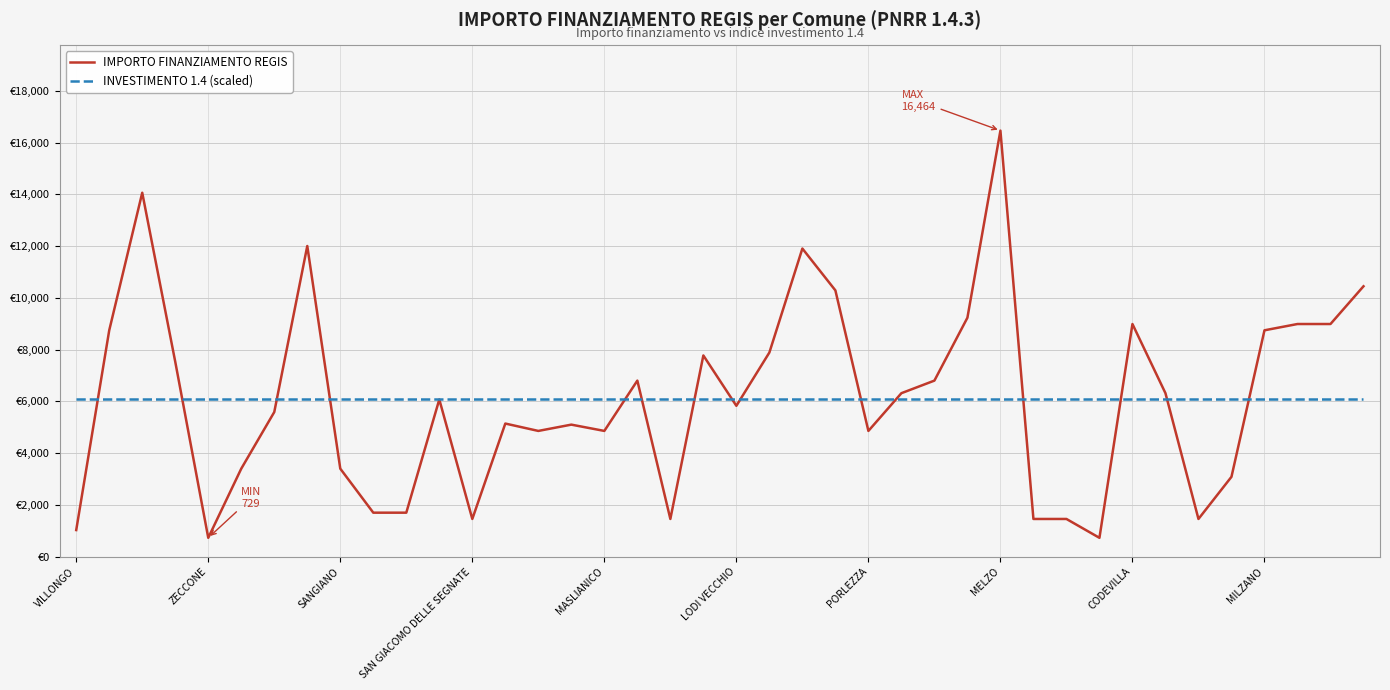

True or false: INVESTIMENTO 1.4 (scaled) and IMPORTO FINANZIAMENTO REGIS cross at least once.

True